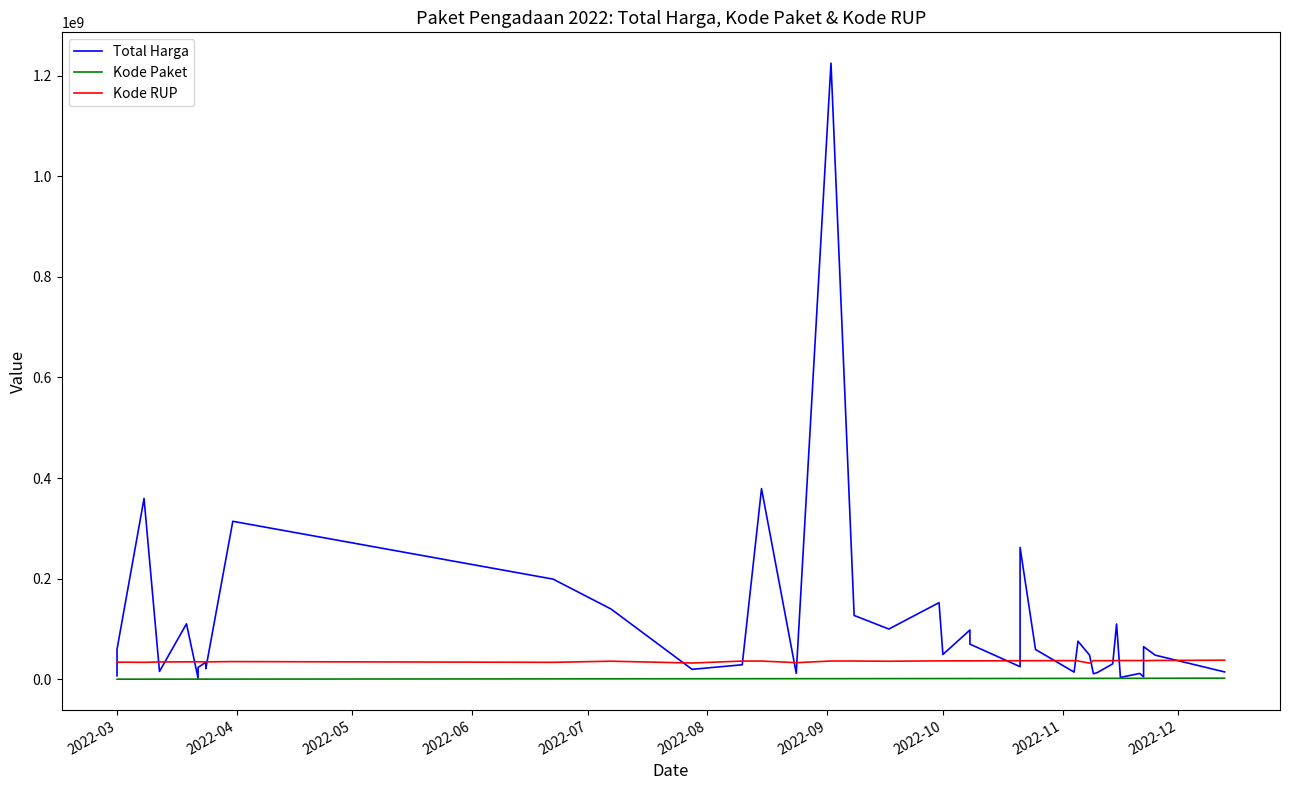

What is the difference between the maximum and minimum values in the Kode RUP series?

5913631